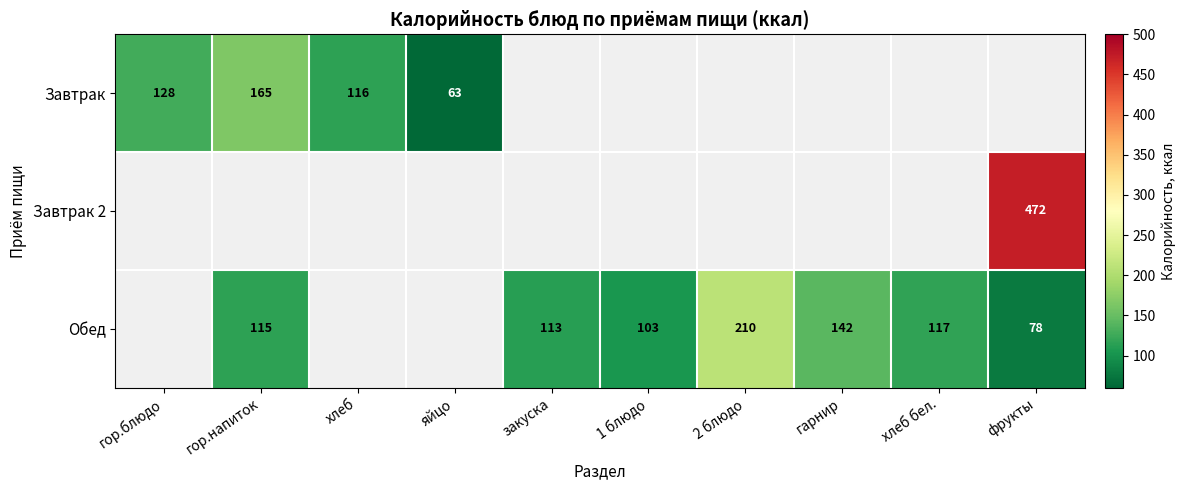

Is the value of Завтрак at гор.напиток greater than the value of Обед at 2 блюдо?

No